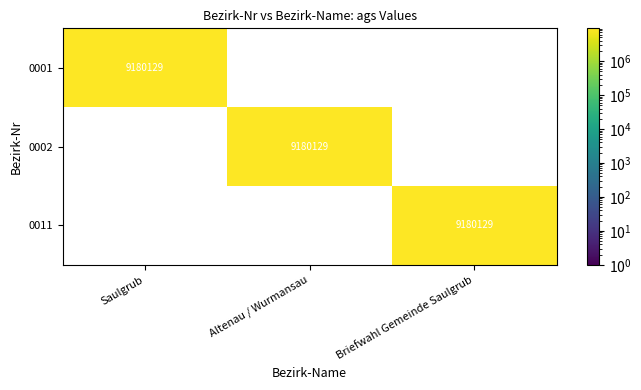

The value of 0002 at Saulgrub is 0. True or false?

True